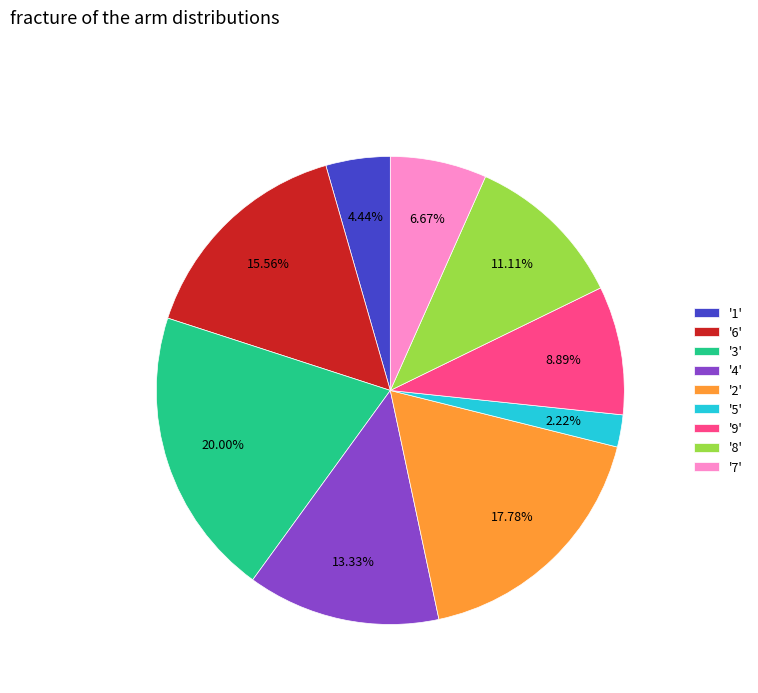

To the nearest percent, what is the average slice percentage?

11%